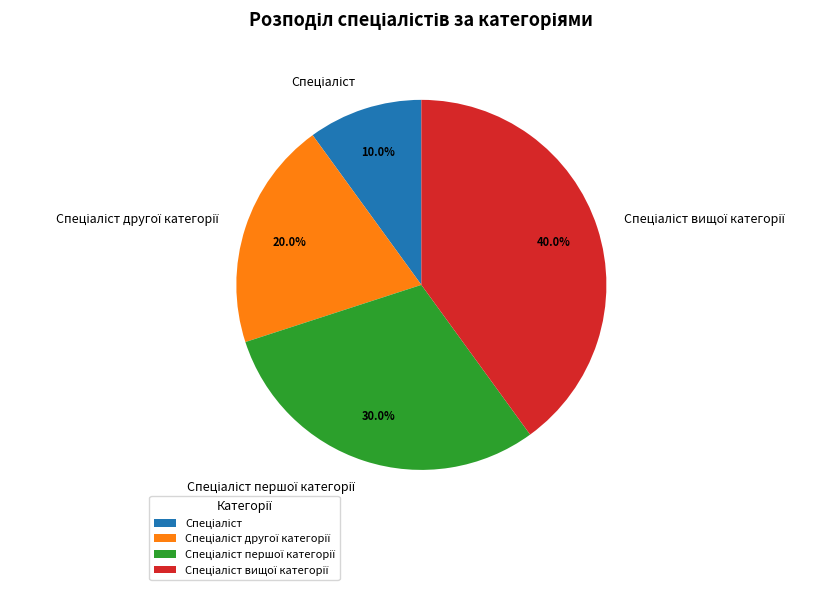

Does any single category account for the majority?

No